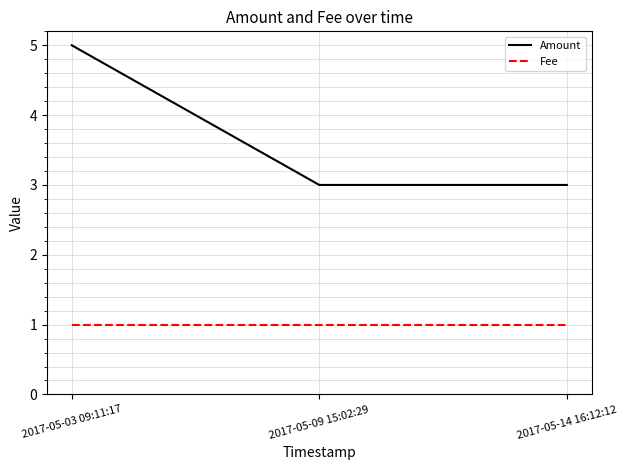

What are all the series names shown in the legend?

Amount, Fee